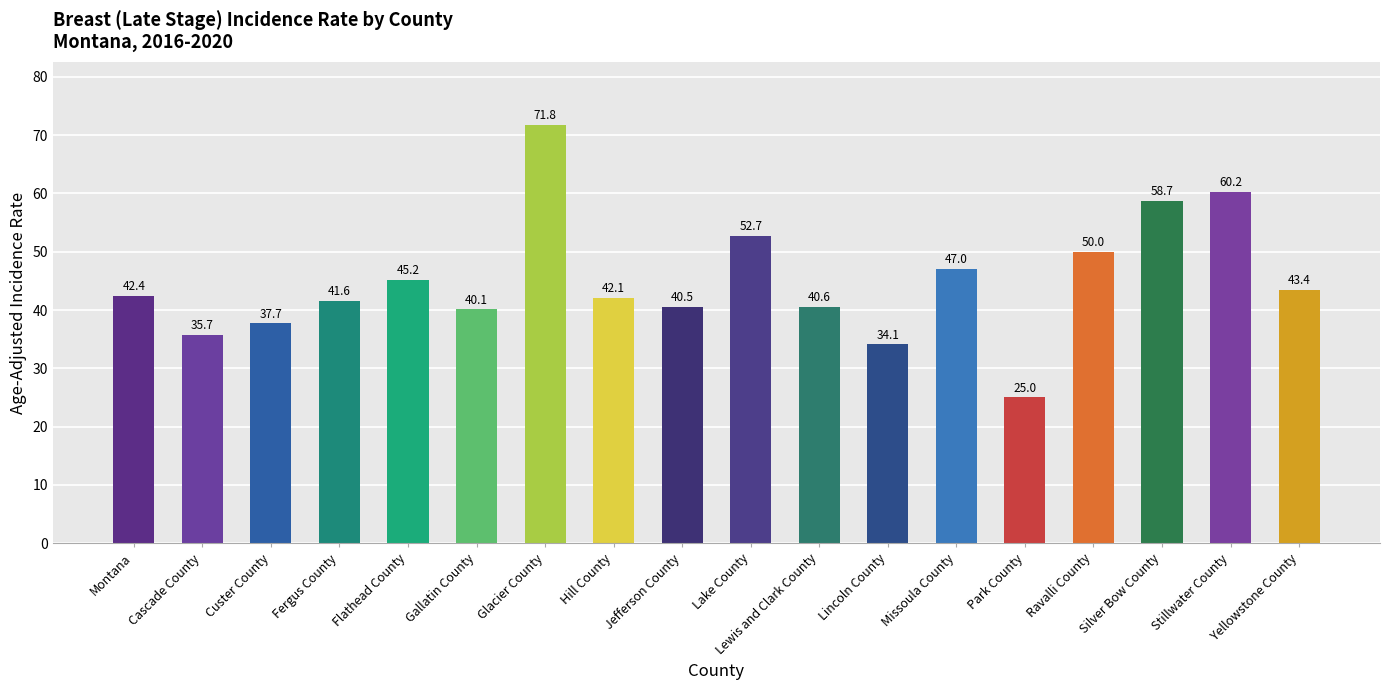

How many bars are there in total?

18